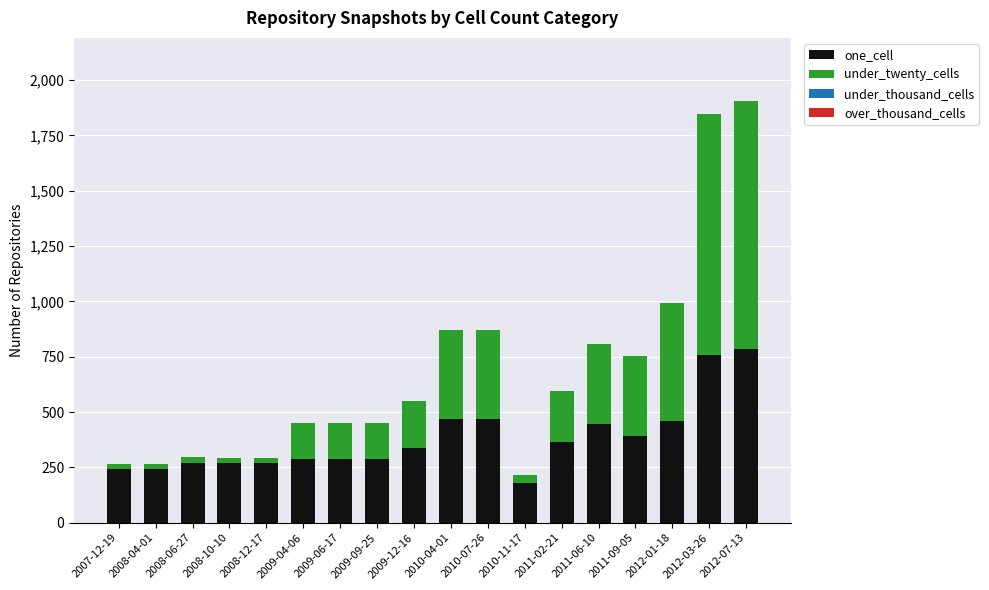

What is the minimum value for one_cell?

179